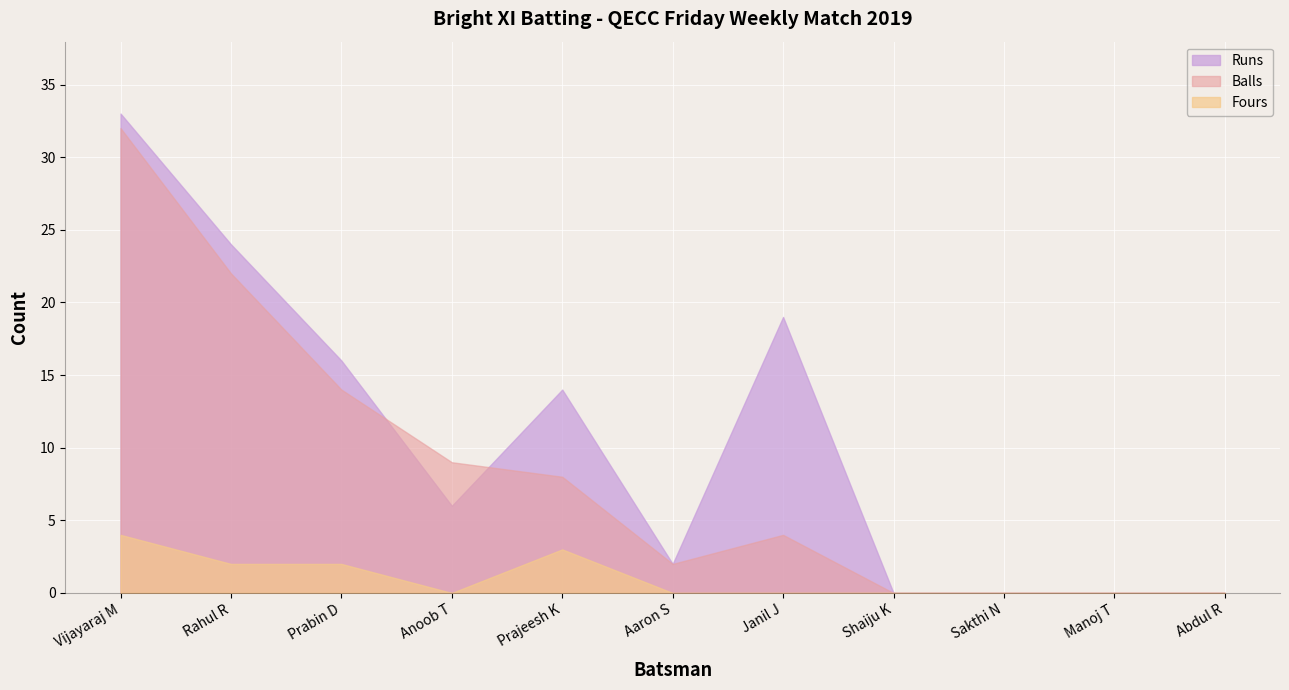

Is it true that Runs equals 0 at Aaron S?

False